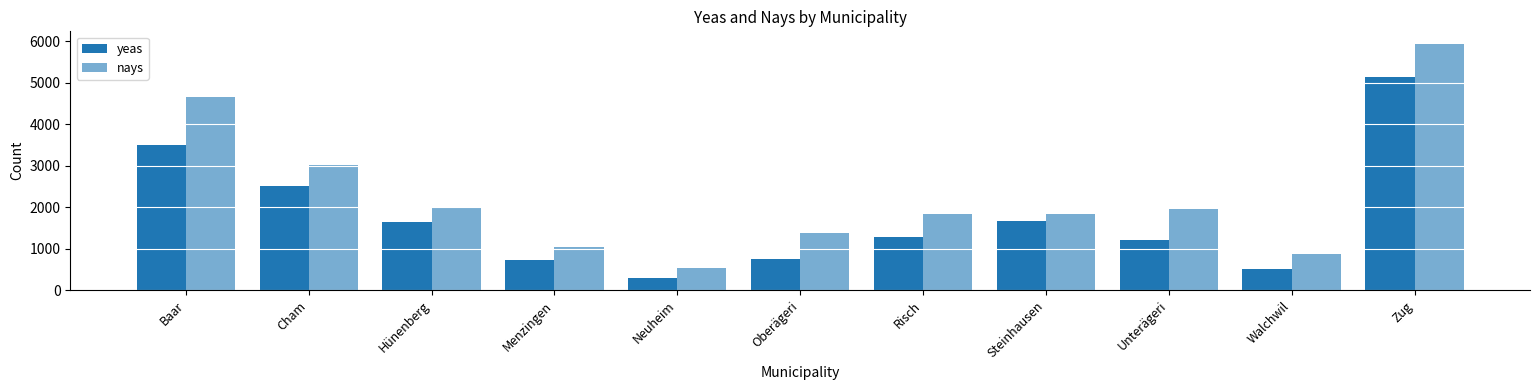

What is the difference between the yeas values at Risch and Baar?

2216